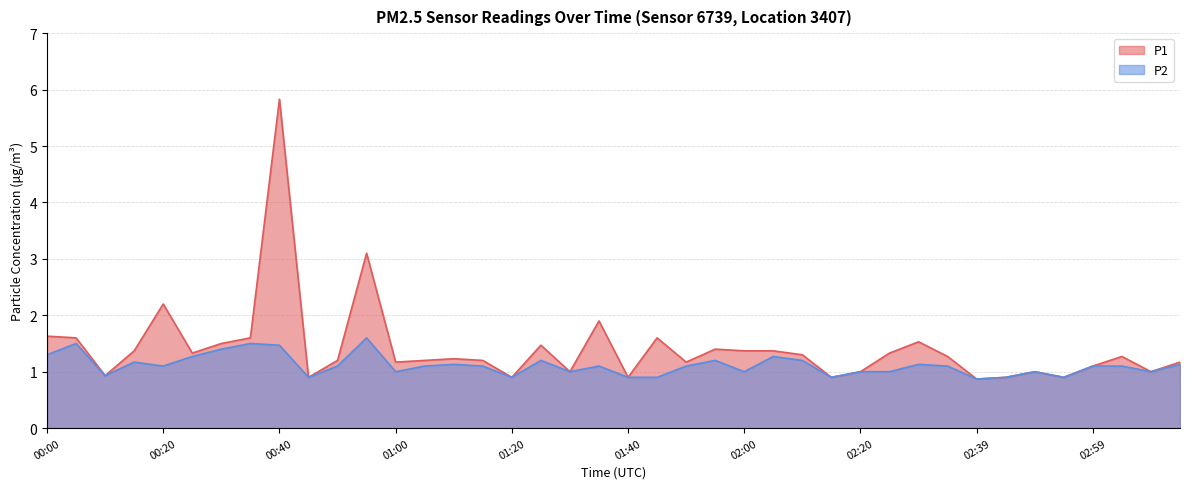

Rank the series by their maximum value, from lowest to highest.

P2, P1